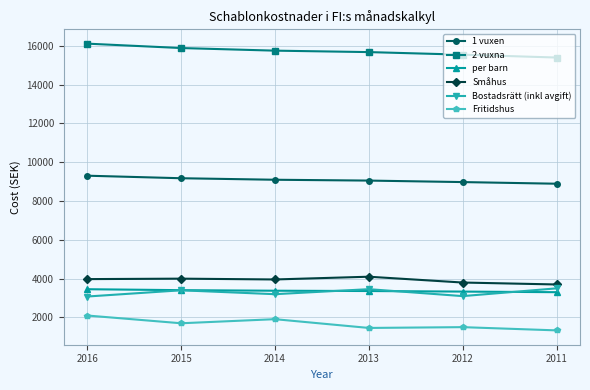

True or false: 2 vuxna has more than 1 interior local peaks.

False